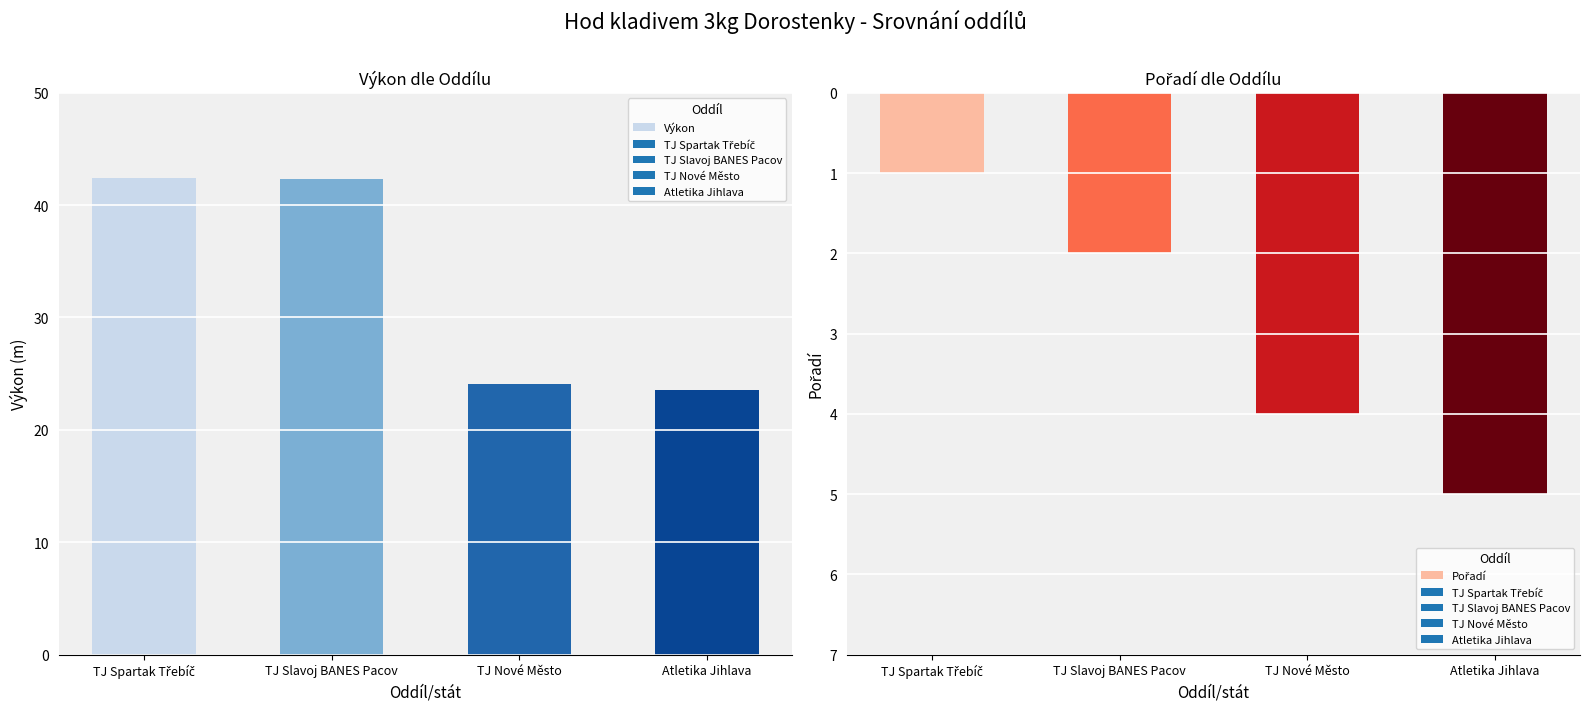

What position from the left is TJ Spartak Třebíč?

1